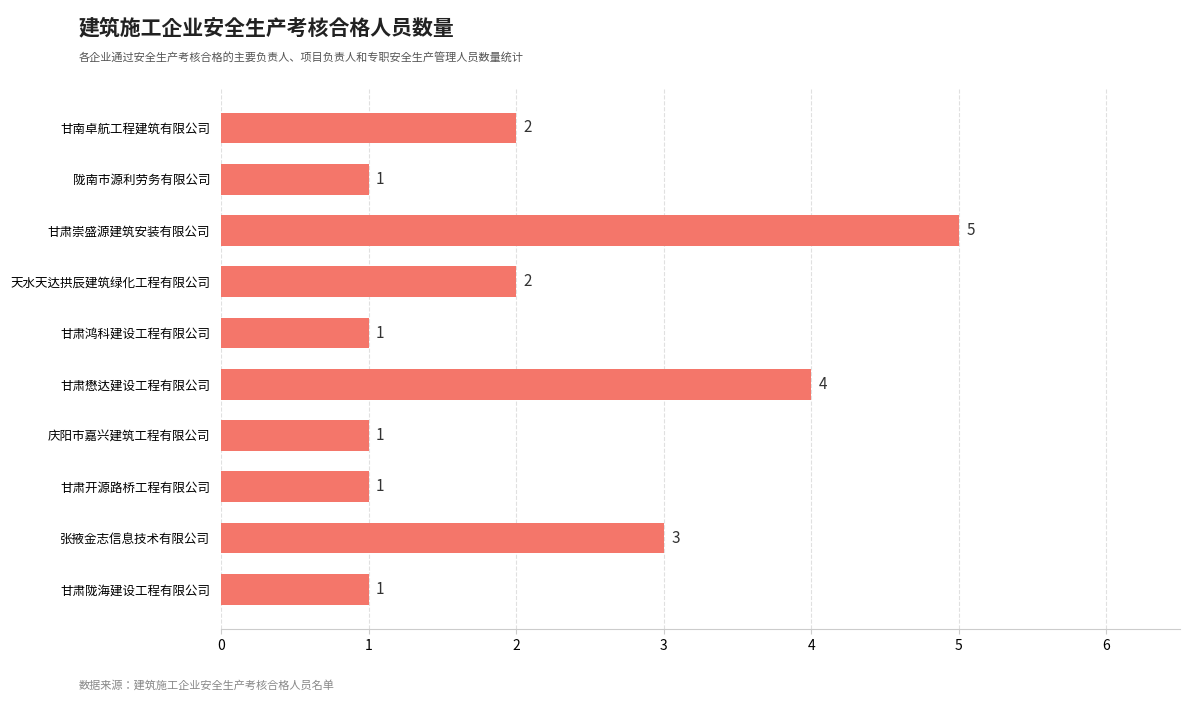

Reading bottom to top, extract all data points from this chart.

甘肃陇海建设工程有限公司=1	张掖金志信息技术有限公司=3	甘肃开源路桥工程有限公司=1	庆阳市嘉兴建筑工程有限公司=1	甘肃懋达建设工程有限公司=4	甘肃鸿科建设工程有限公司=1	天水天达拱辰建筑绿化工程有限公司=2	甘肃崇盛源建筑安装有限公司=5	陇南市源利劳务有限公司=1	甘南卓航工程建筑有限公司=2